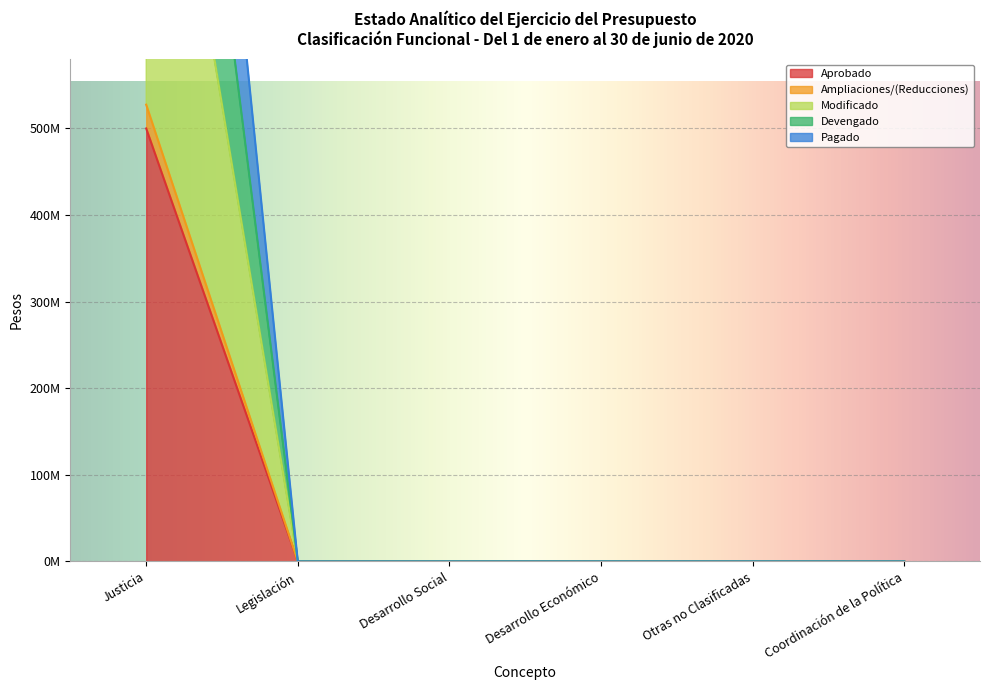

What are all the series names shown in the legend?

Aprobado, Ampliaciones/(Reducciones), Modificado, Devengado, Pagado